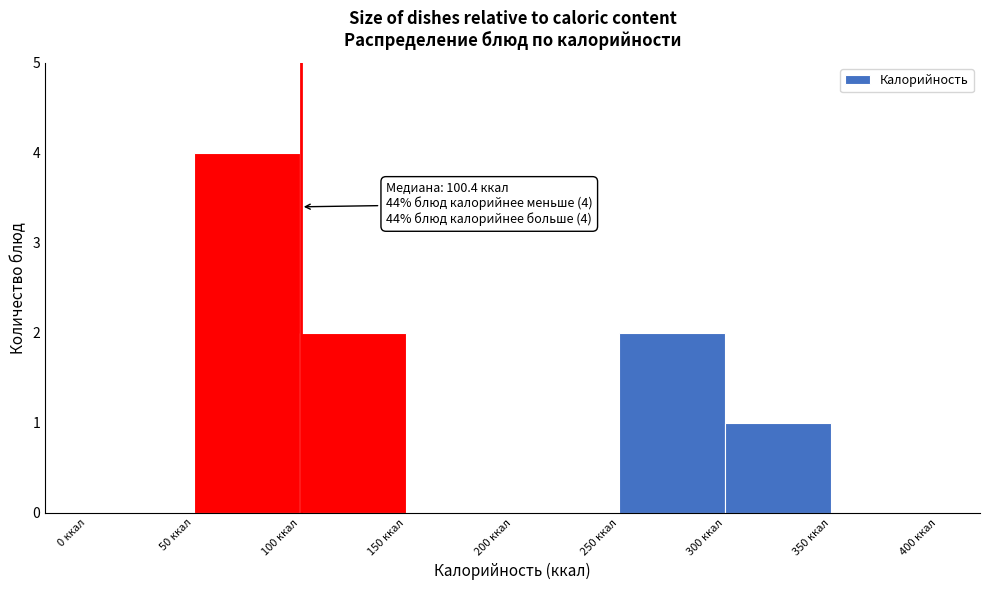

Which range on the x-axis has the tallest bar?

50 to 100